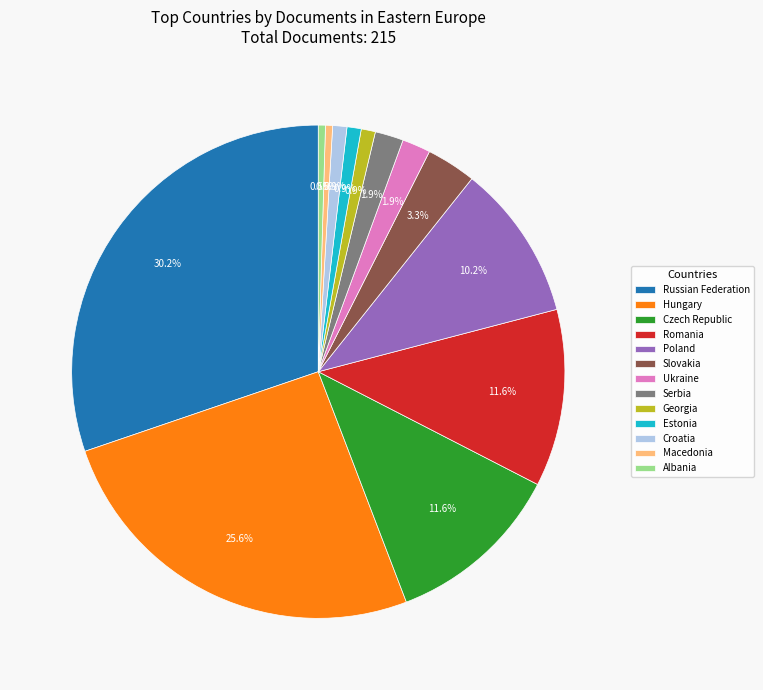

To the nearest percent, what is the difference between the largest and smallest slice percentages?

30%